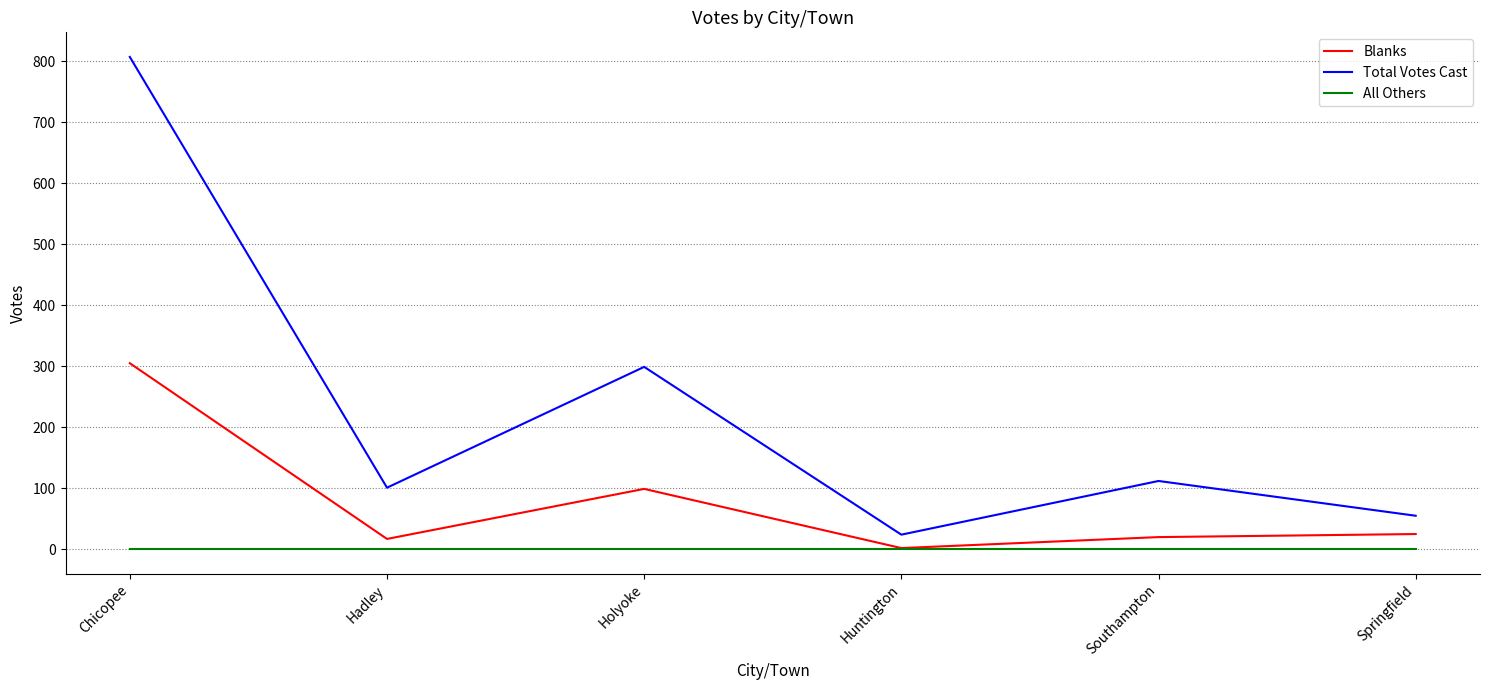

True or false: Blanks and Total Votes Cast cross at least once.

False